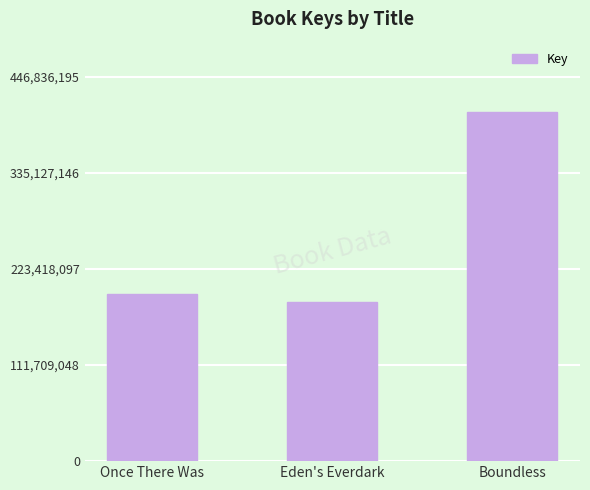

Which has a higher value, Boundless or Eden's Everdark?

Boundless